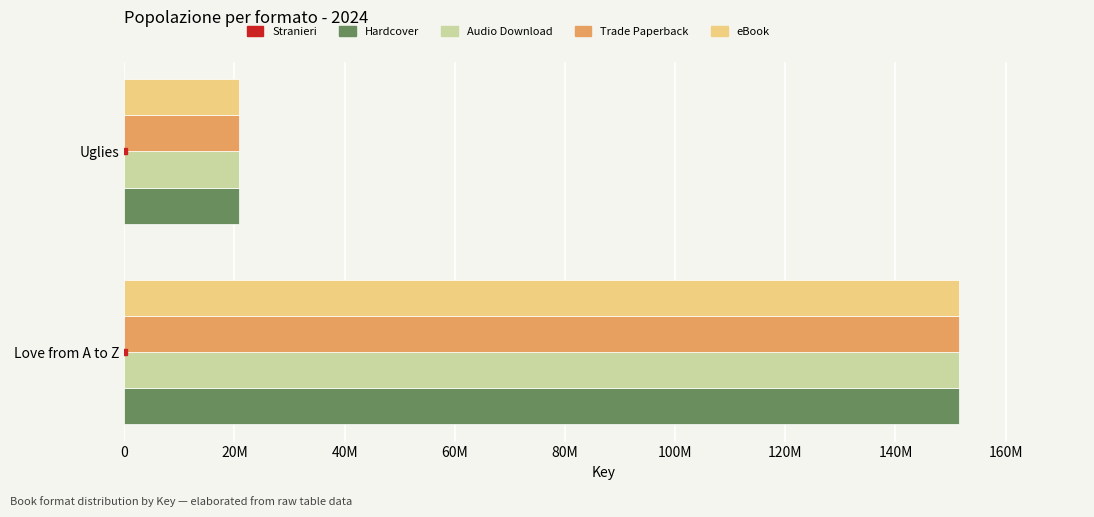

Which category has the lowest value across all series?

Uglies